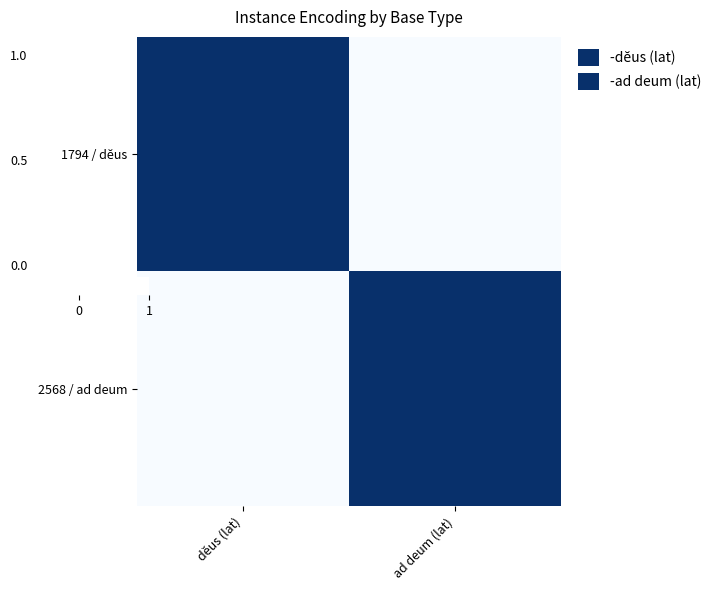

Which series has the largest range (max minus min)?

1794 / dĕus